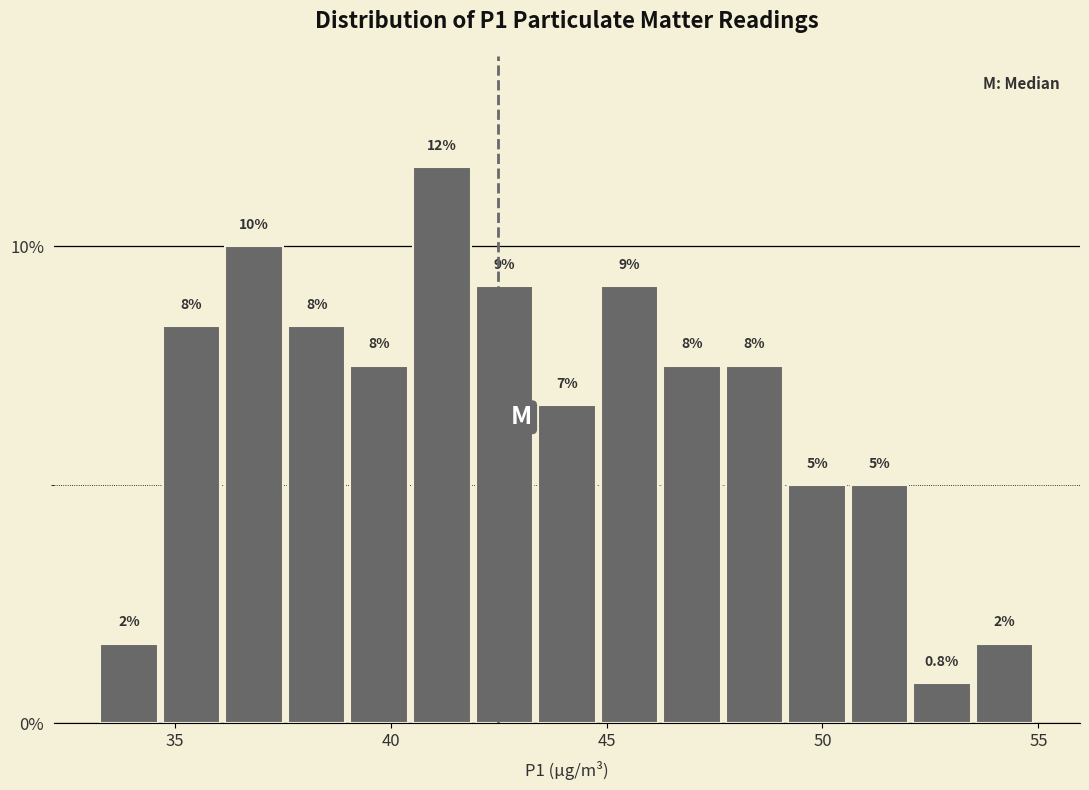

Read against the x-axis, roughly where is the centre of the tallest bar?

41.0